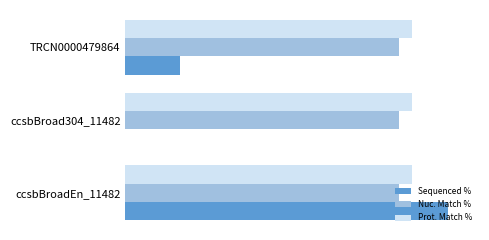

What are all the series names shown in the legend?

Sequenced %, Nuc. Match %, Prot. Match %